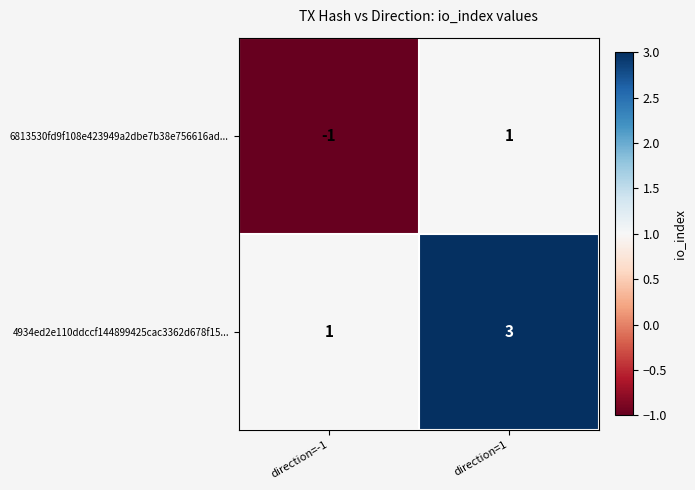

At which category does the chart reach its minimum across all series?

direction=-1